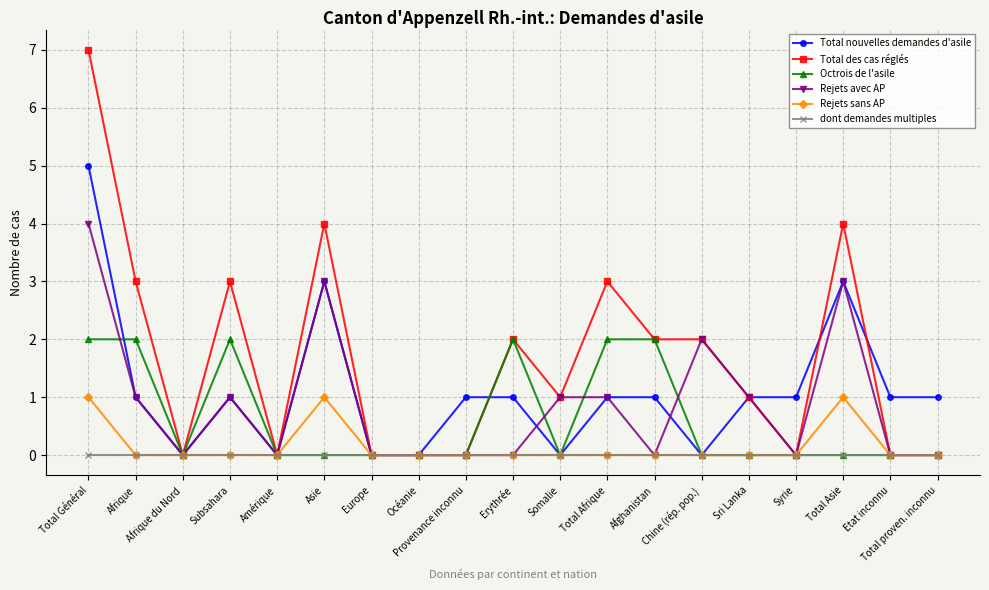

What is the maximum value for Total nouvelles demandes d'asile?

5